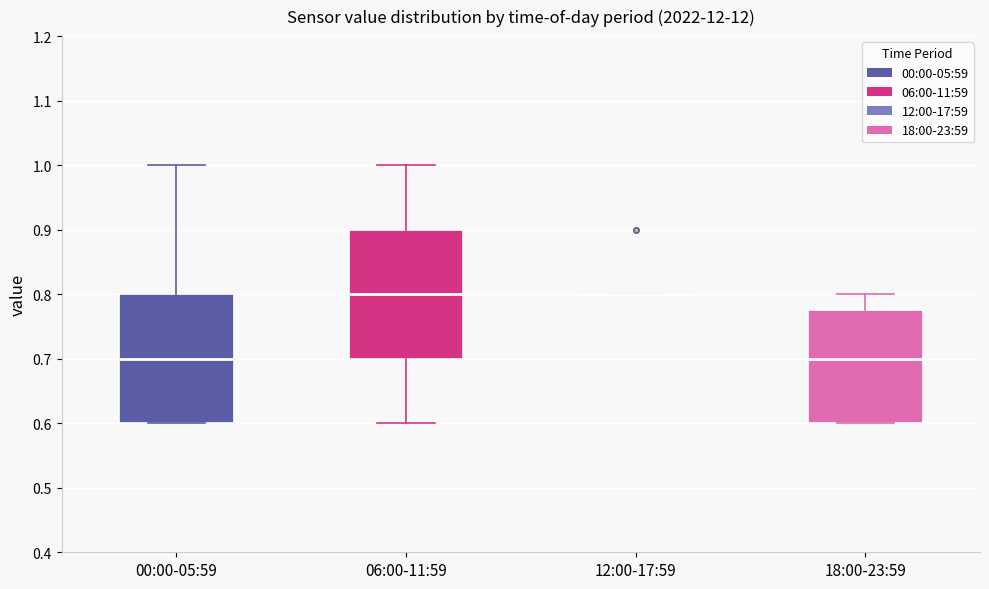

Reading left to right, read every box against the y-axis: the position of its median line, the range the box covers, and the ends of its whiskers. The values are not printed on the chart, so give them approximately, as read against the axis.

00:00-05:59: median 0.70, box 0.60 to 0.80, whiskers 0.60 to 1.00
06:00-11:59: median 0.80, box 0.70 to 0.90, whiskers 0.60 to 1.00
12:00-17:59: box collapsed to a line at 0.80, whiskers 0.80 to 0.80
18:00-23:59: median 0.70, box 0.60 to 0.78, whiskers 0.60 to 0.80